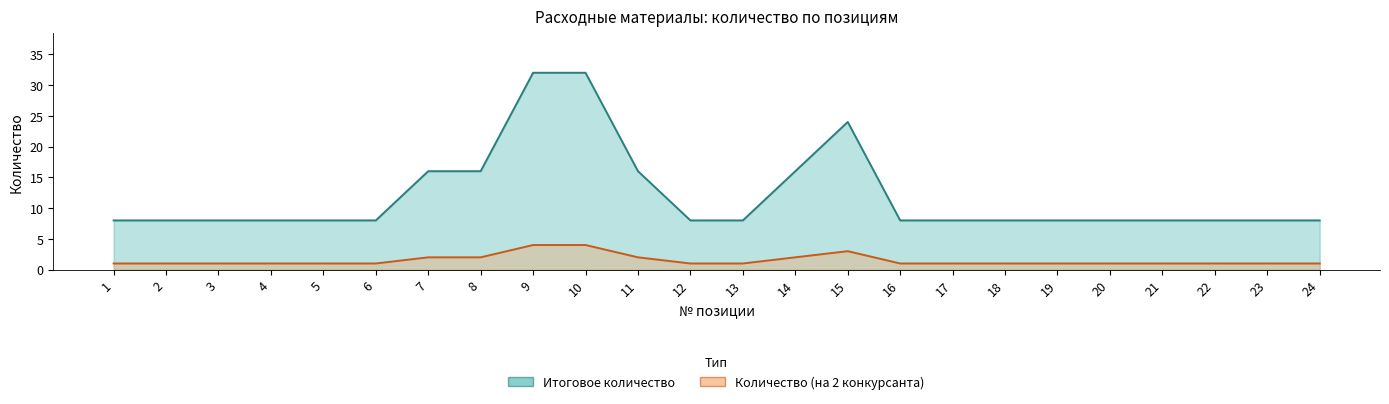

What is the total value across all series at 24?

9